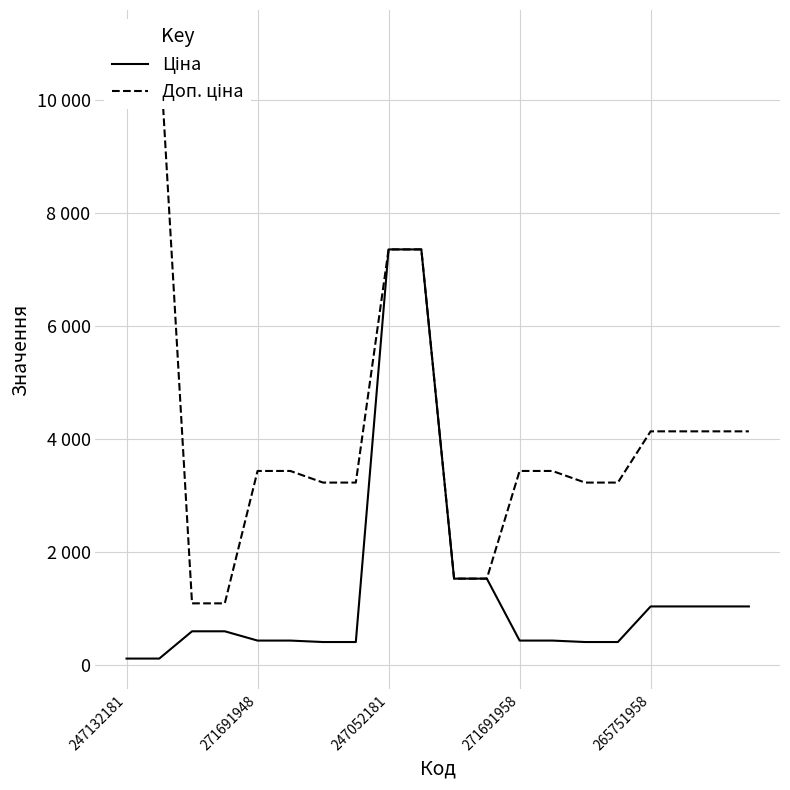

True or false: Доп. ціна and Ціна cross at least once.

False